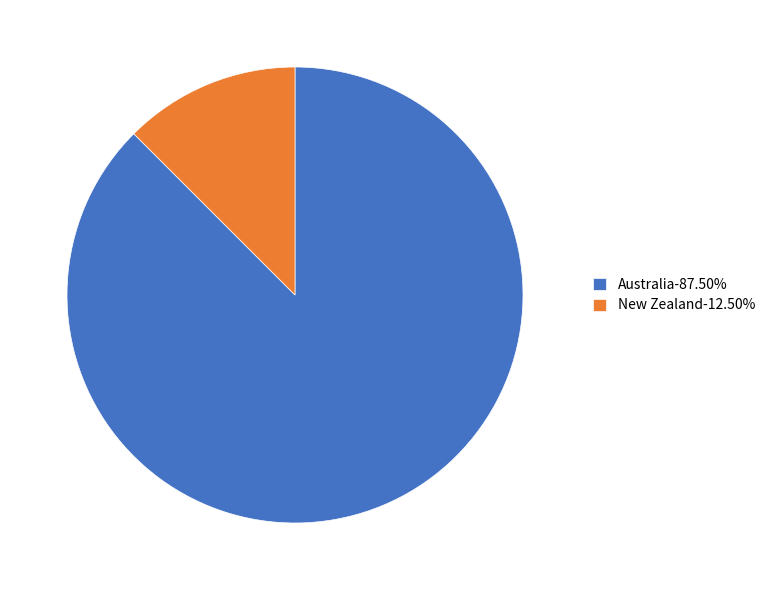

Between Australia and New Zealand, which is larger?

Australia